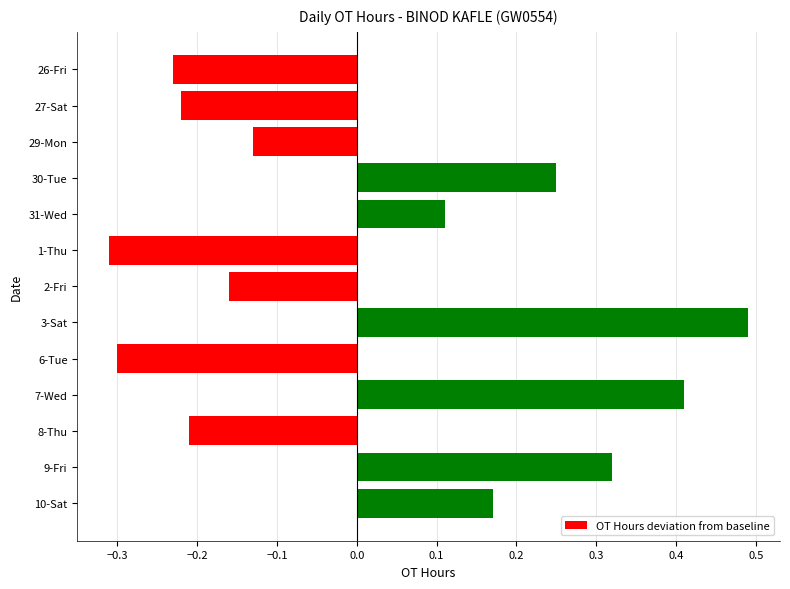

What is the label of the 11th bar from the top?

8-Thu